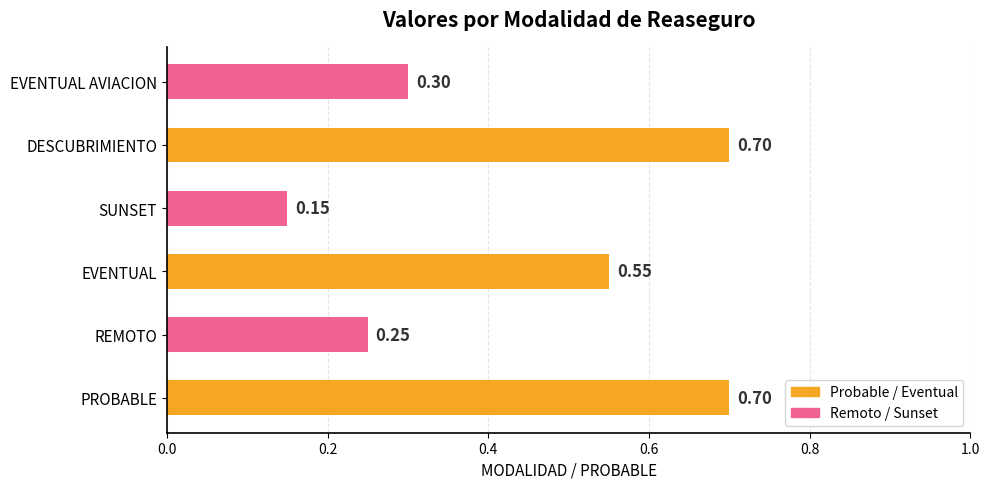

At which category does the chart reach its minimum across all series?

SUNSET